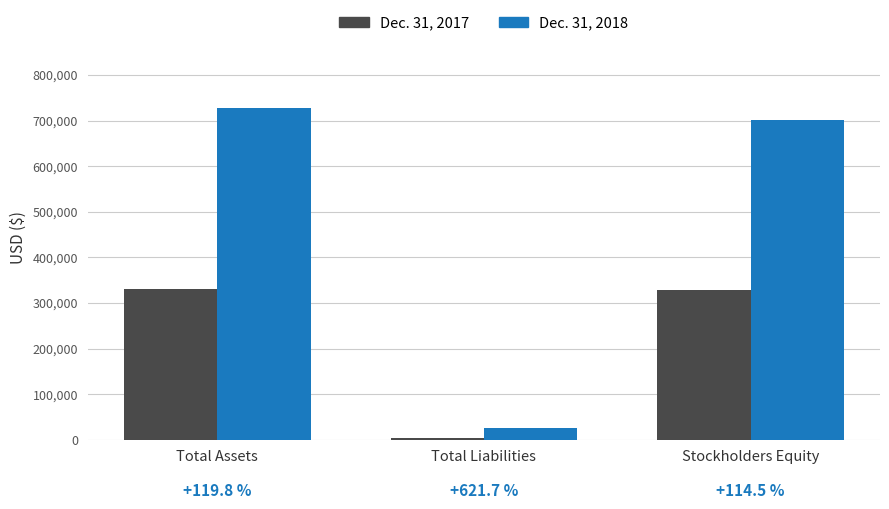

Does the chart contain stacked bars?

No